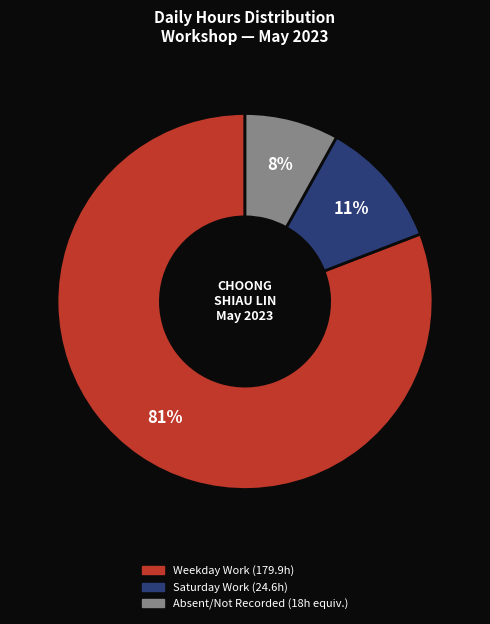

Count the number of slices in the pie.

3